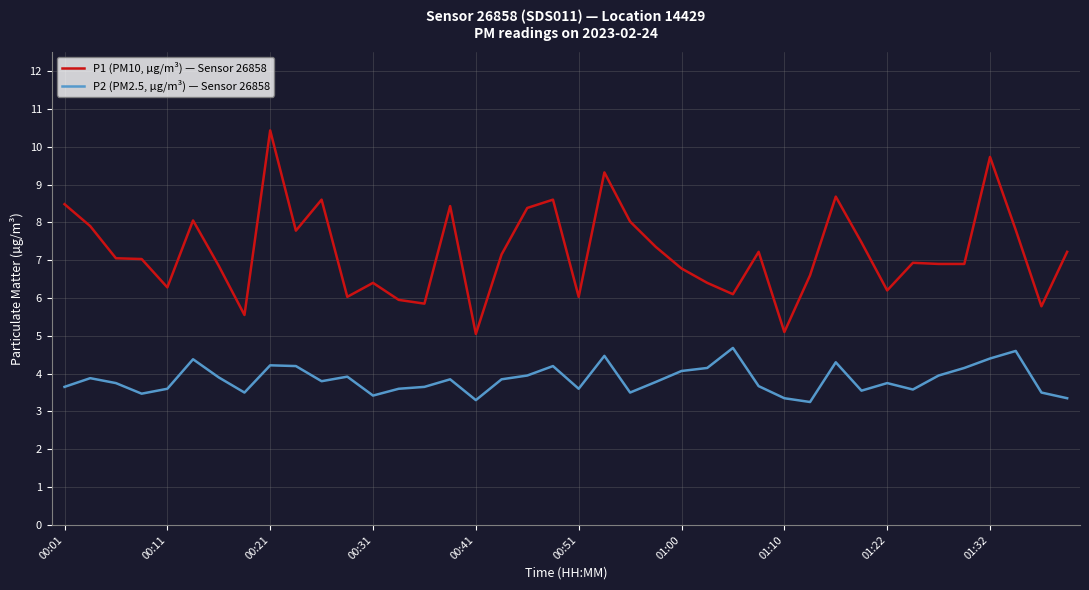

What is the difference between the maximum and minimum values in the P1 (PM10, µg/m³) — Sensor 26858 series?

5.4